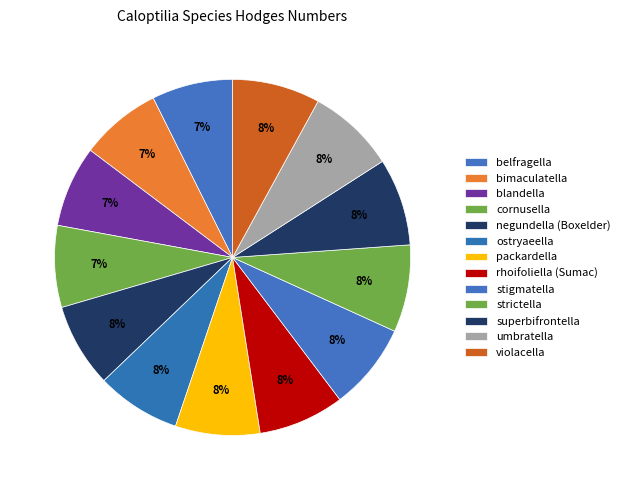

How many slices are in this pie chart?

13